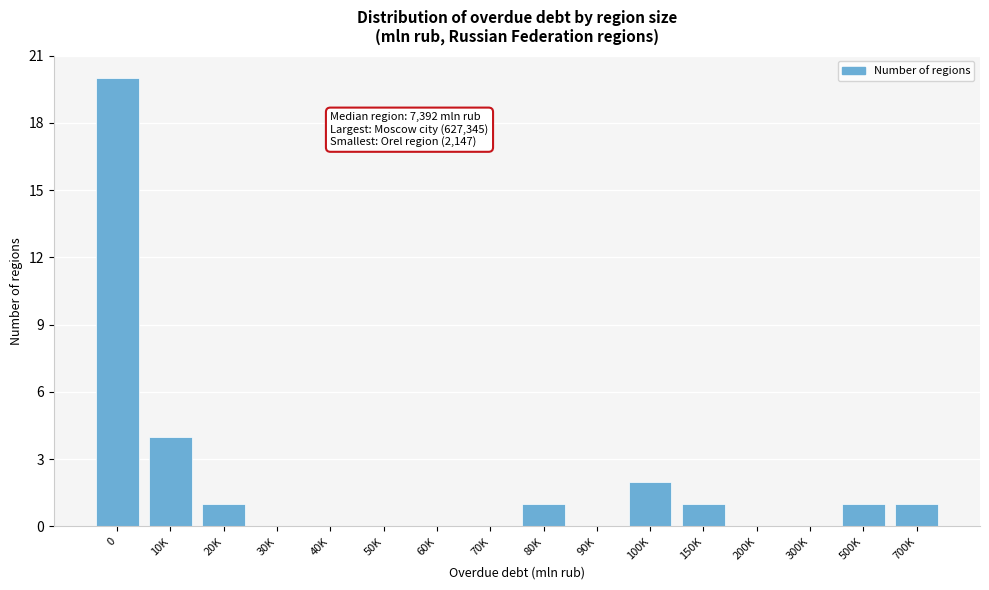

Reading left to right, what are all the values shown in this chart?

0=20	10K=4	20K=1	30K=0	40K=0	50K=0	60K=0	70K=0	80K=1	90K=0	100K=2	150K=1	200K=0	300K=0	500K=1	700K=1